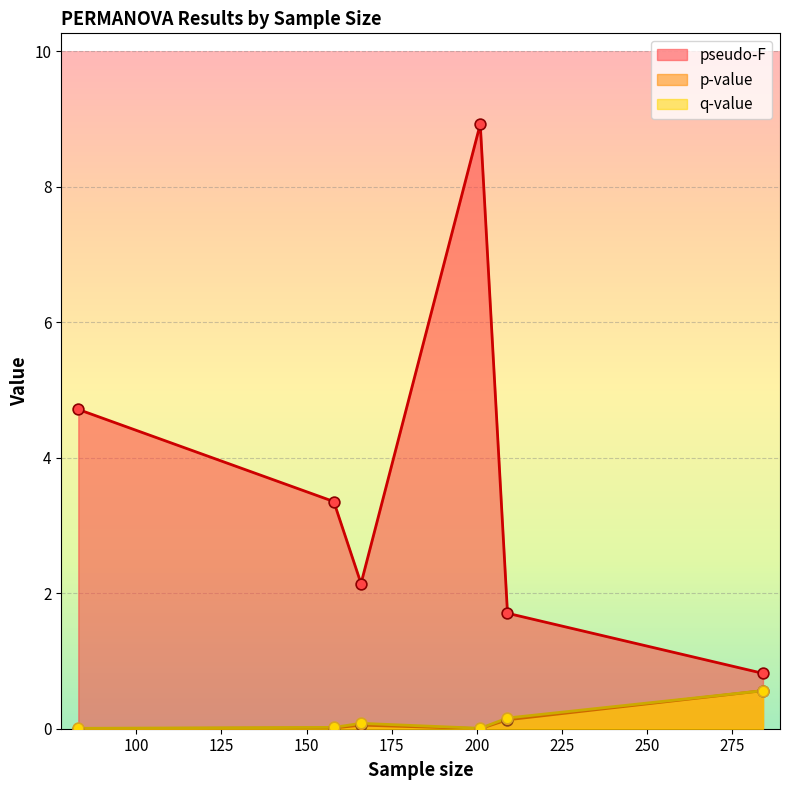

What are all the series names shown in the legend?

pseudo-F, p-value, q-value